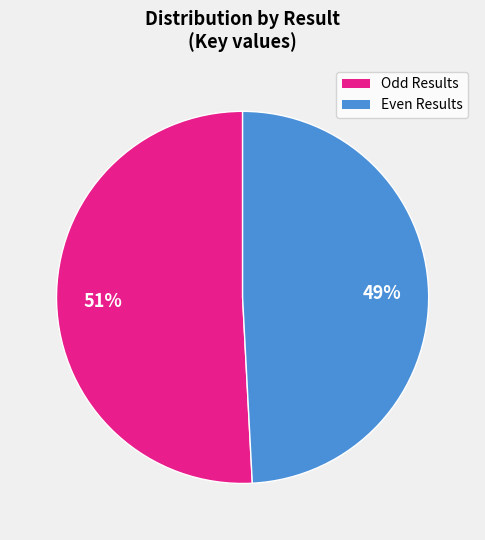

To the nearest percent, what is the difference between the largest and smallest slice percentages?

2%